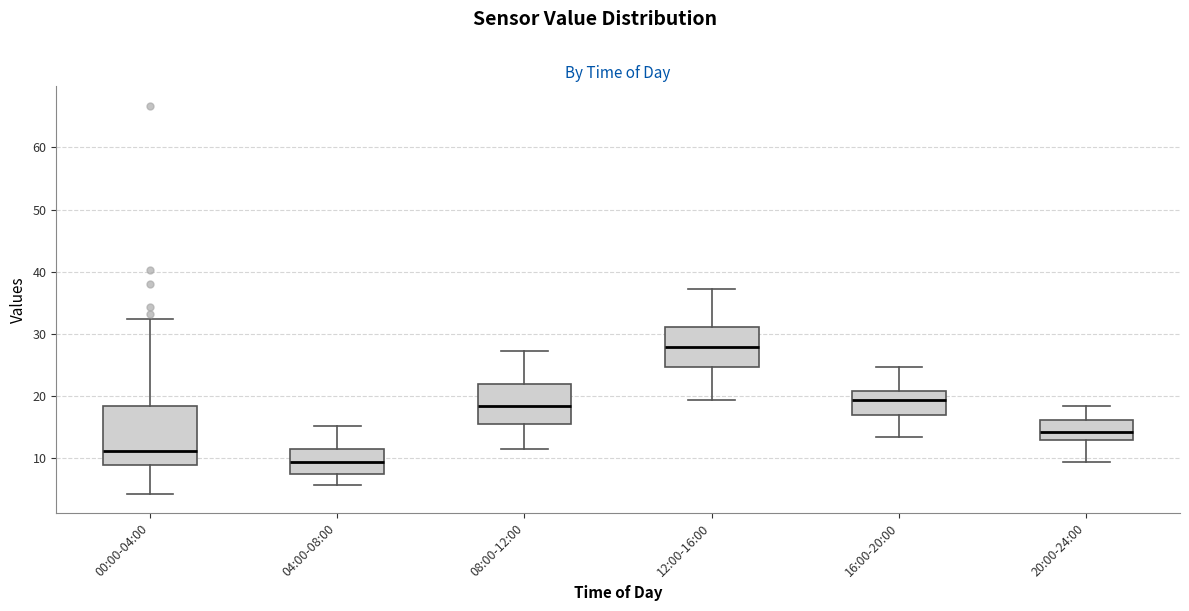

Where is the lower edge of the box for 12:00-16:00 on the y-axis? The values are not printed on the chart, so give them approximately, as read against the axis.

25